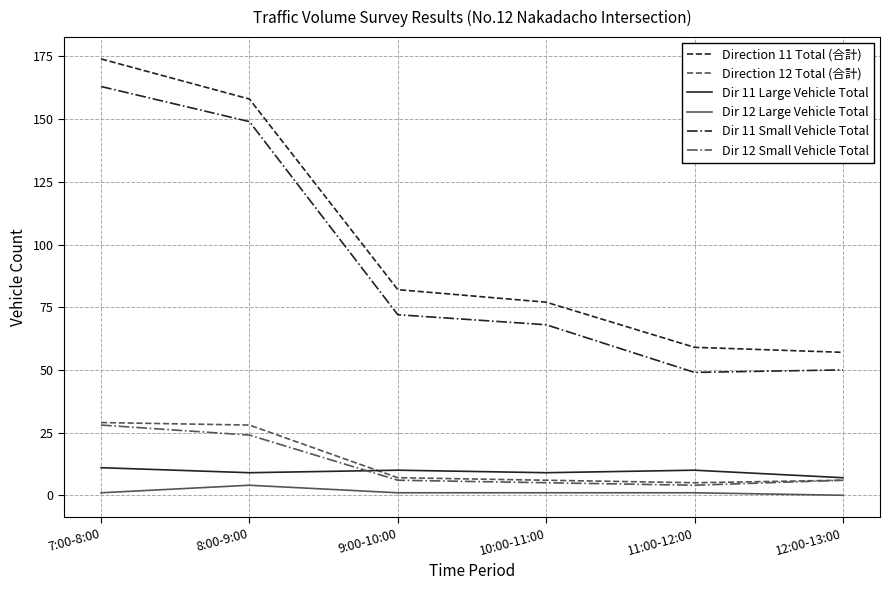

Between which two adjacent categories do Dir 11 Large Vehicle Total and Dir 12 Small Vehicle Total first intersect?

8:00-9:00 and 9:00-10:00